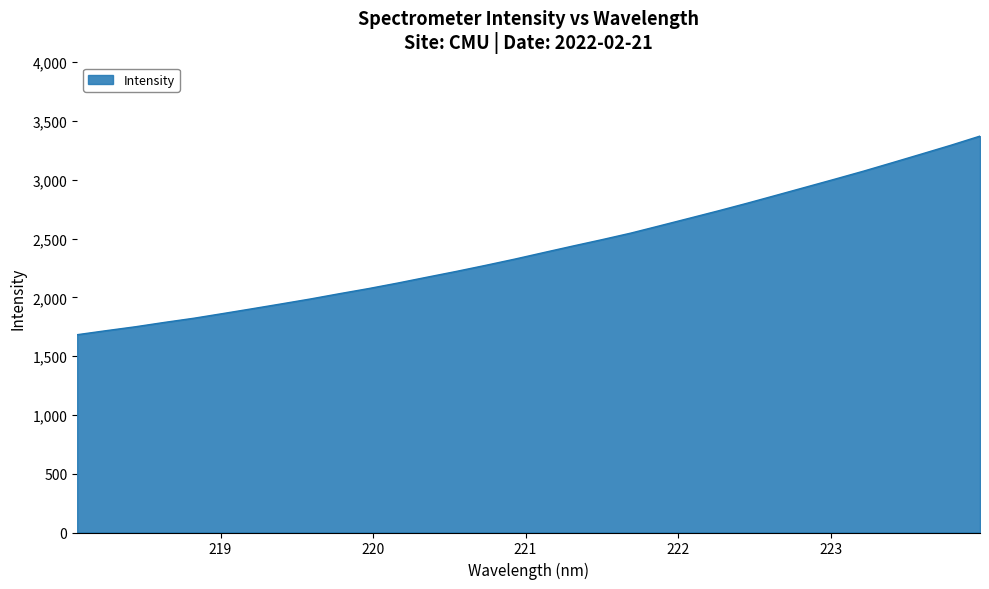

What is the minimum value shown in the chart?

1682.8